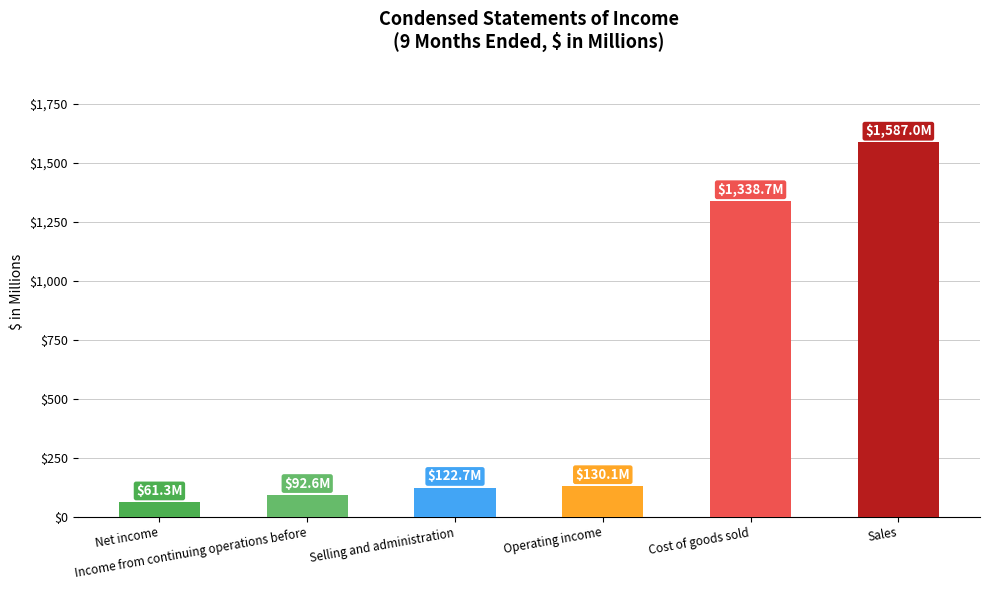

What is the smallest value displayed?

61.3